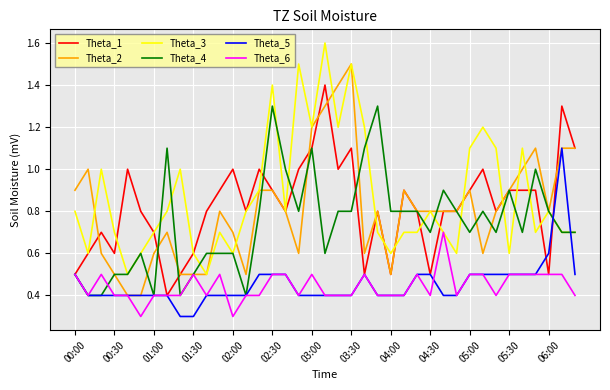

What is the greatest value displayed?

1.6